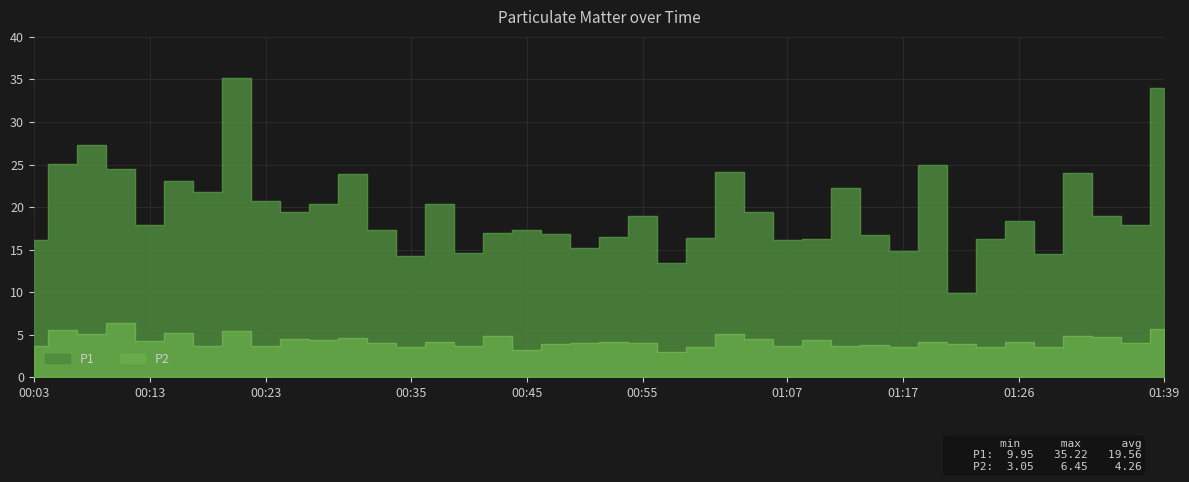

True or false: P1 and P2 cross at least once.

False